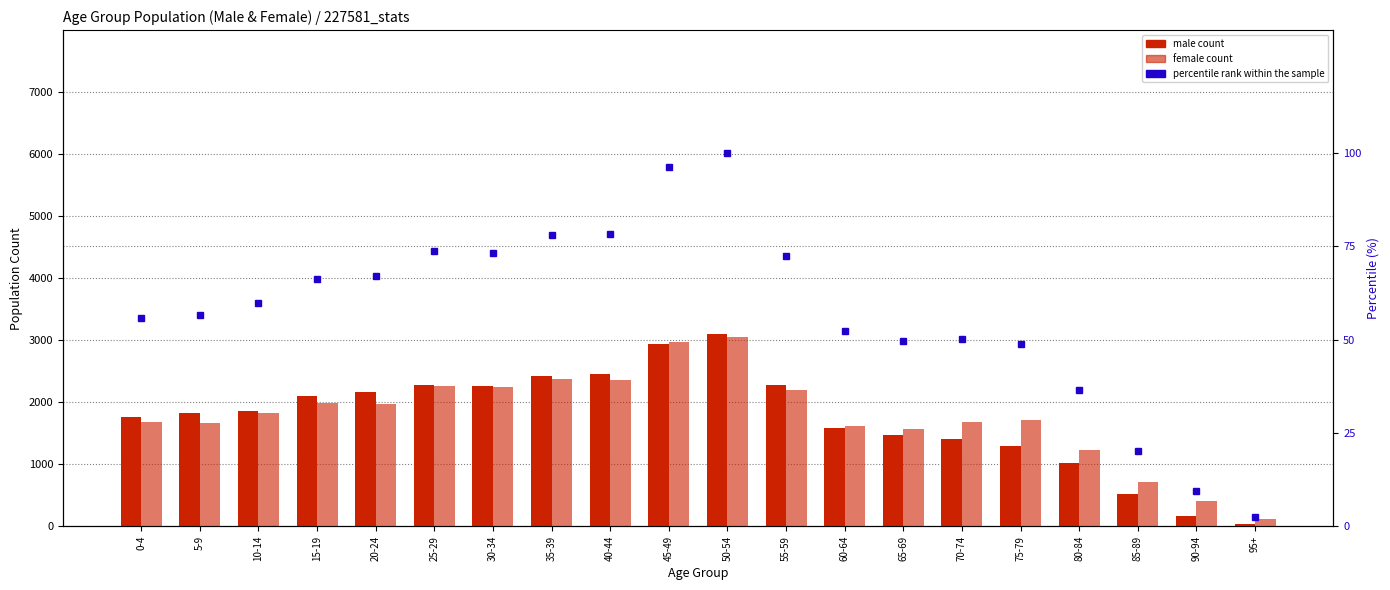

What is the difference between the male values at 95+ and 15-19?

2065.0